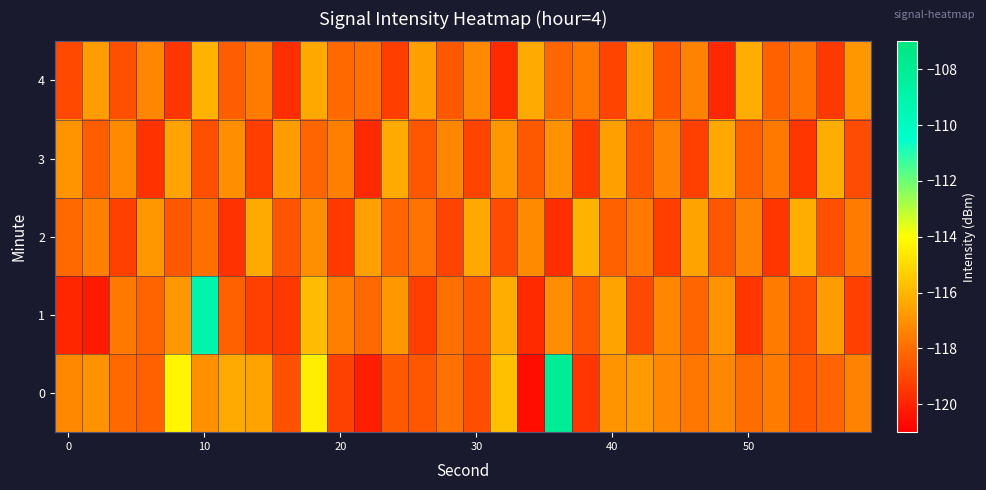

Reading left to right, what are all the values shown in this chart?

0: -117.2	-117.0	-118.1	-118.3	-114.2	-117.0	-116.3	-116.5	-118.7	-114.5	-119.2	-120.2	-118.5	-118.6	-117.9	-118.8	-115.7	-120.6	-108.0	-119.5	-116.9	-116.8	-117.3	-117.7	-117.2	-118.0	-117.6	-118.5	-118.2	-117.4
1: -119.9	-120.3	-117.7	-118.3	-116.8	-109.0	-118.3	-119.2	-119.4	-115.9	-117.5	-118.1	-116.8	-119.3	-117.9	-118.5	-116.2	-119.8	-117.1	-118.7	-116.5	-119.0	-117.3	-118.2	-116.9	-119.5	-117.6	-118.8	-116.7	-119.2
2: -118.1	-117.5	-119.2	-116.8	-118.5	-117.9	-119.6	-116.3	-118.7	-117.1	-119.4	-116.6	-118.2	-117.8	-119.1	-116.4	-118.9	-117.2	-119.7	-116.1	-118.3	-117.7	-119.3	-116.5	-118.6	-117.4	-119.5	-116.2	-118.8	-117.6
3: -116.9	-118.4	-117.2	-119.6	-116.5	-118.8	-117.1	-119.3	-116.7	-118.2	-117.5	-119.8	-116.3	-118.6	-117.3	-119.1	-116.8	-118.5	-117.0	-119.4	-116.6	-118.7	-117.4	-119.2	-116.4	-118.3	-117.7	-119.5	-116.2	-118.9
4: -119.0	-116.7	-118.8	-117.3	-119.5	-116.1	-118.4	-117.6	-119.7	-116.4	-118.1	-117.9	-119.3	-116.6	-118.5	-117.2	-119.8	-116.3	-118.2	-117.7	-119.1	-116.5	-118.6	-117.4	-119.9	-116.2	-118.3	-117.8	-119.4	-116.8